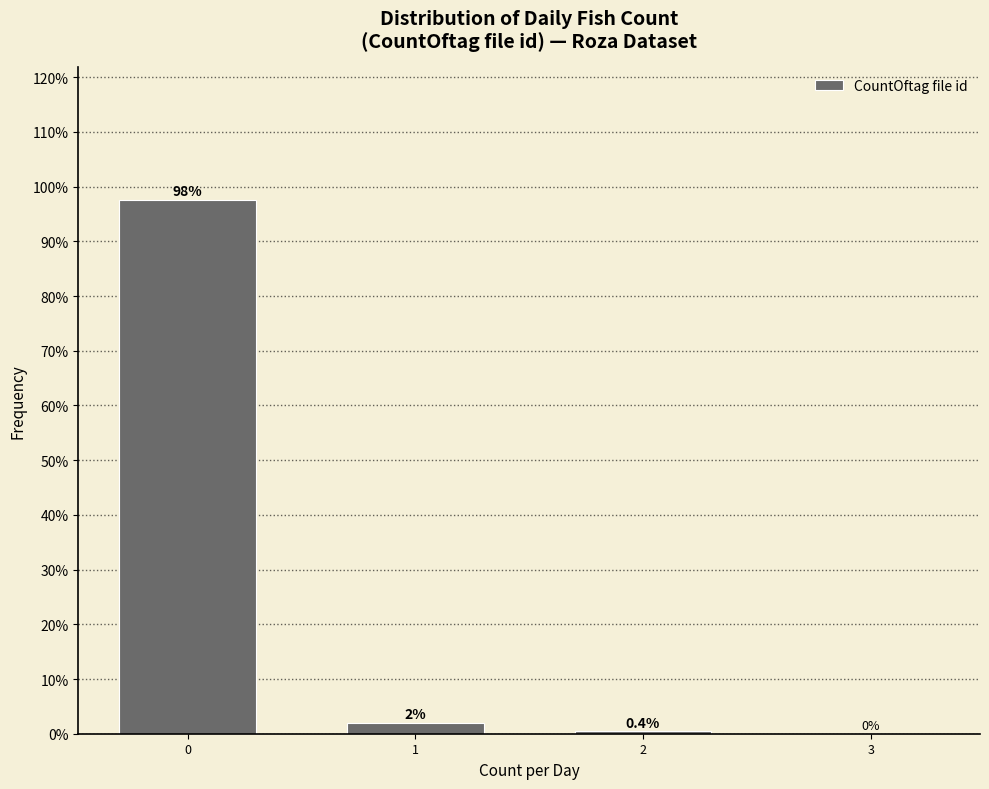

Reading right to left, transcribe all the data shown in this chart.

3=0.0	2=0.4	1=2.0	0=97.5